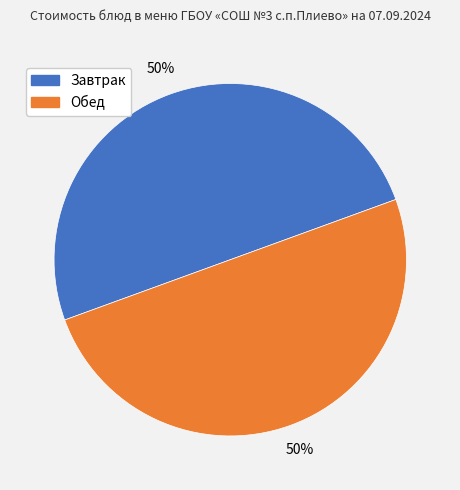

To the nearest percent, what is the average slice percentage?

50%